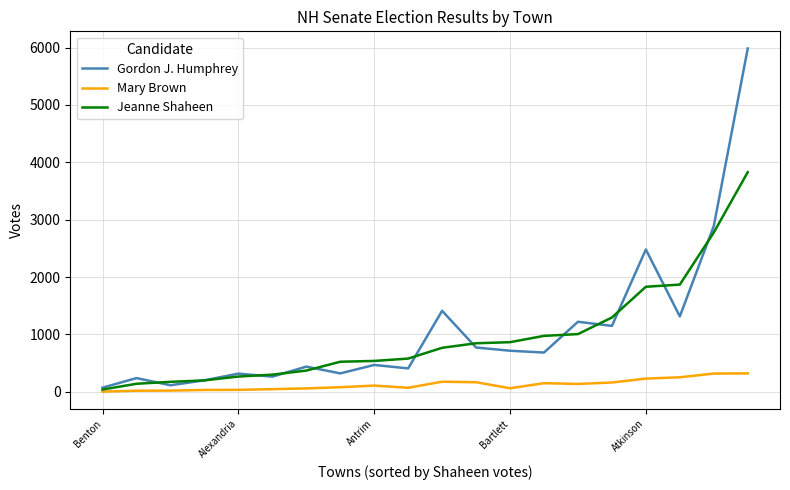

Which series has the largest range (max minus min)?

Gordon J. Humphrey